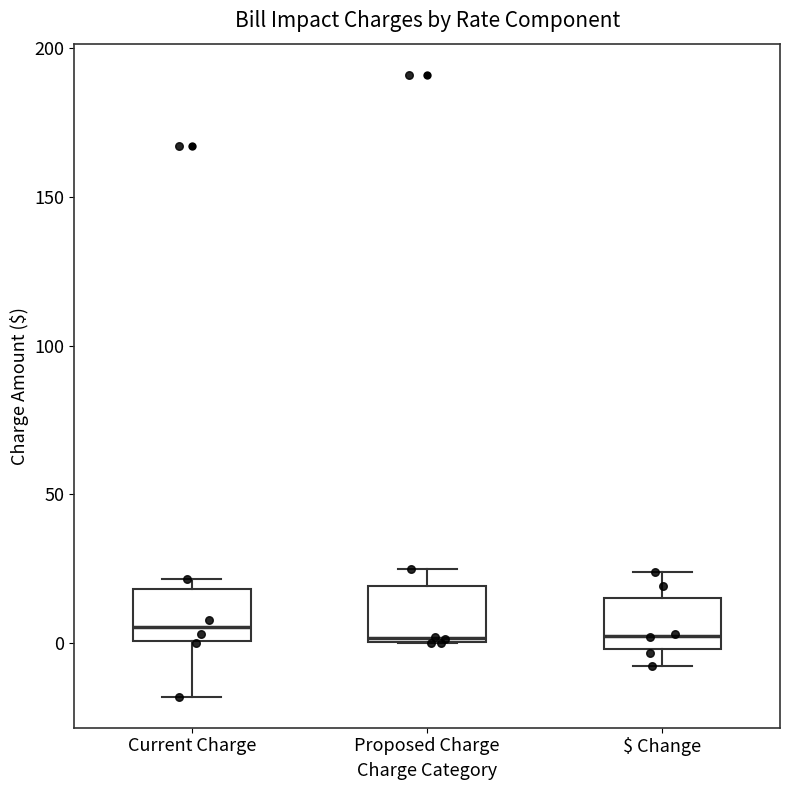

Where does the lower whisker of the box for $ Change end on the y-axis? The values are not printed on the chart, so give them approximately, as read against the axis.

-10